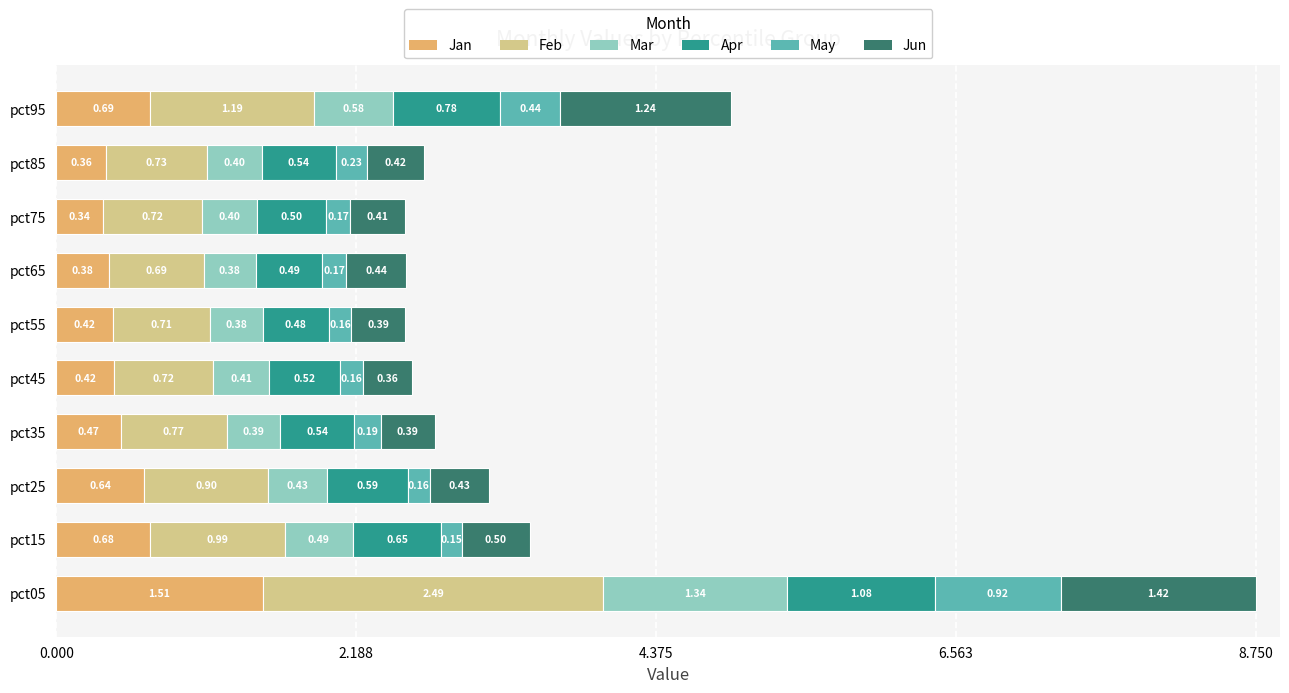

At which category is the sum across all series the highest?

pct05